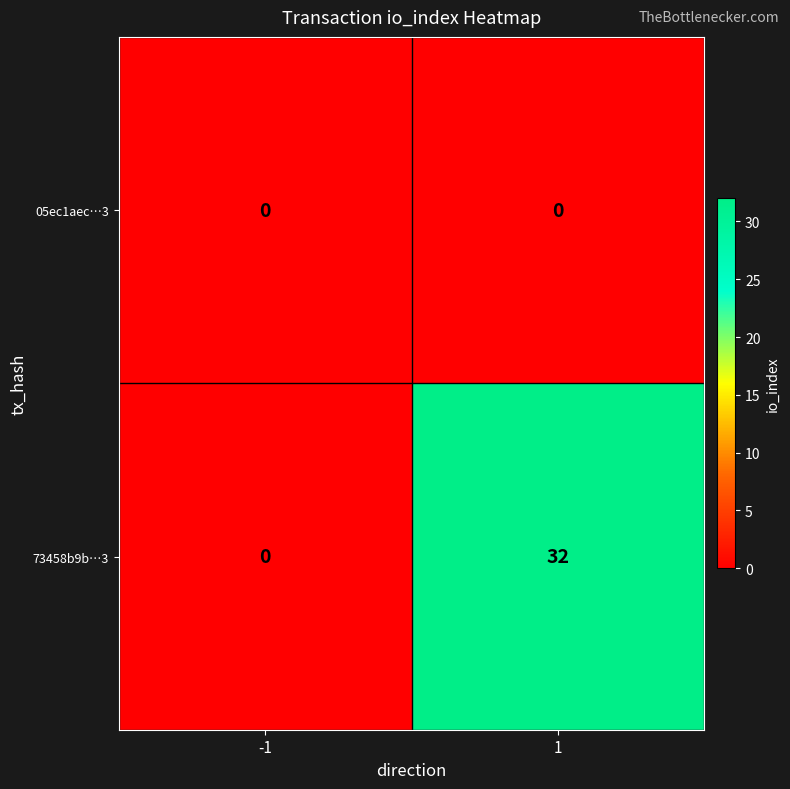

What is the spread (max minus min) of values at 1?

32